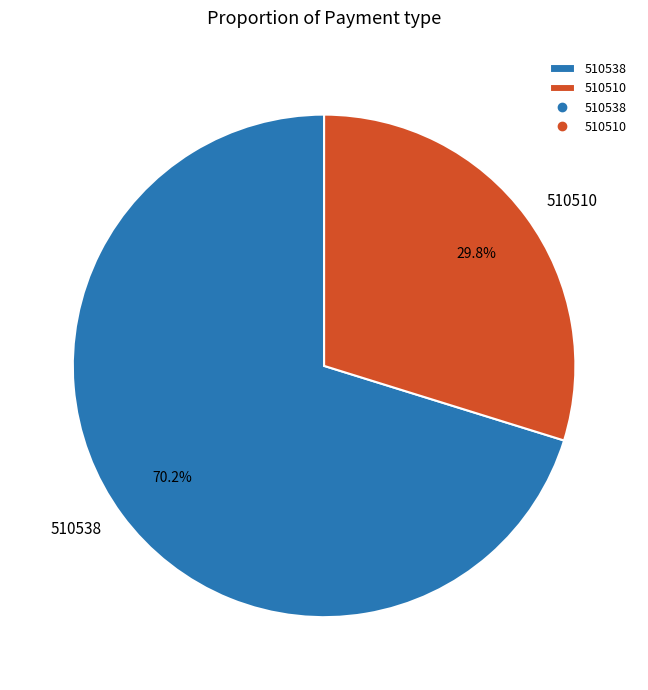

What is the smallest slice in the pie chart?

510510